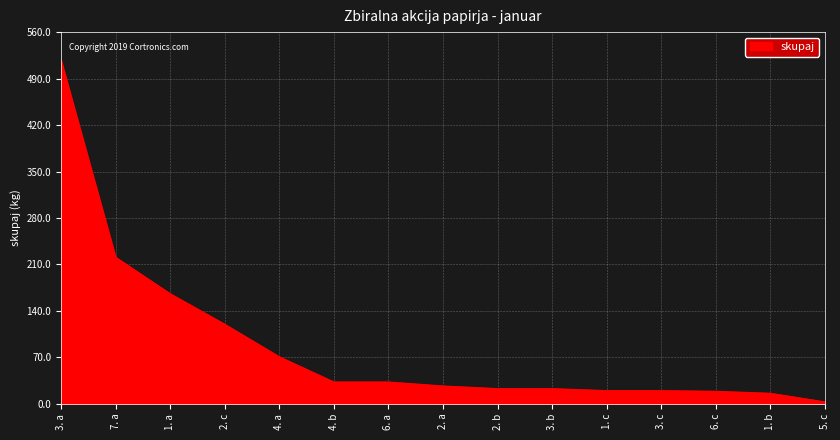

What value does the data have at 3. a, to the nearest 10?

520